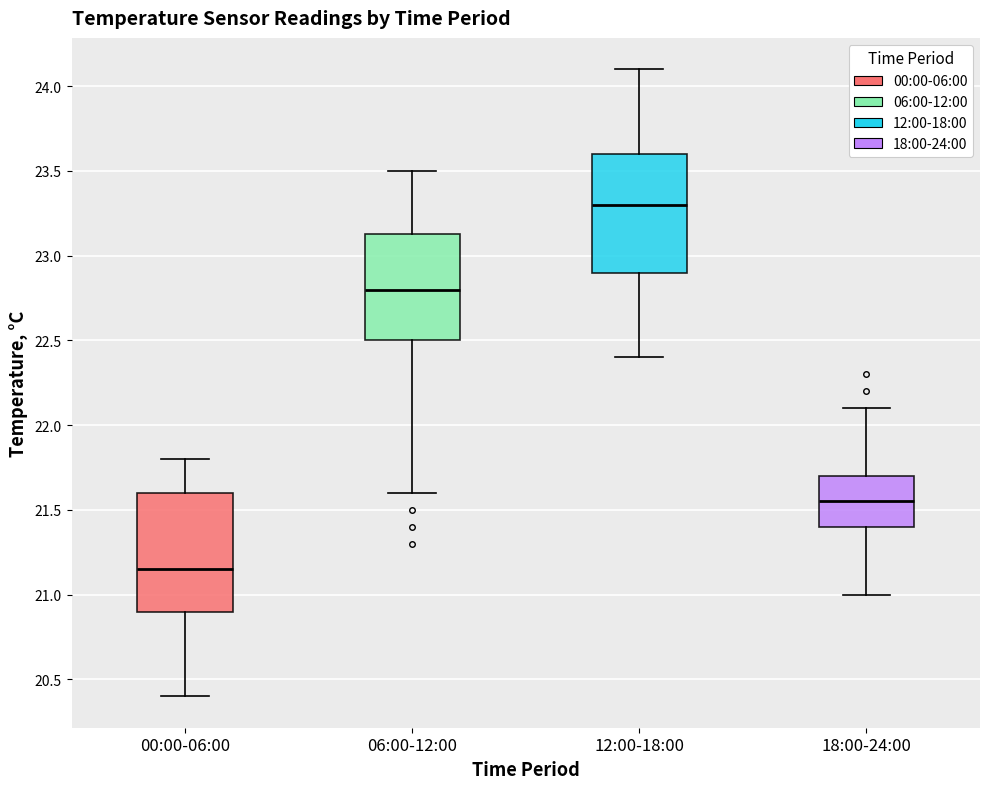

Which box has the lowest median line?

00:00-06:00